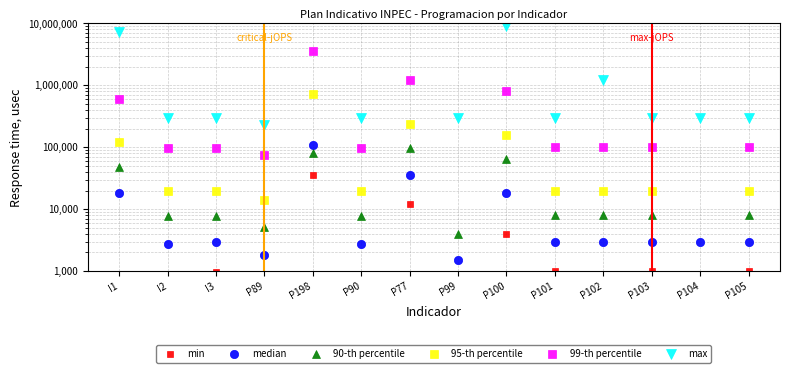

Is it true that max equals 1200000.0 at P102?

True